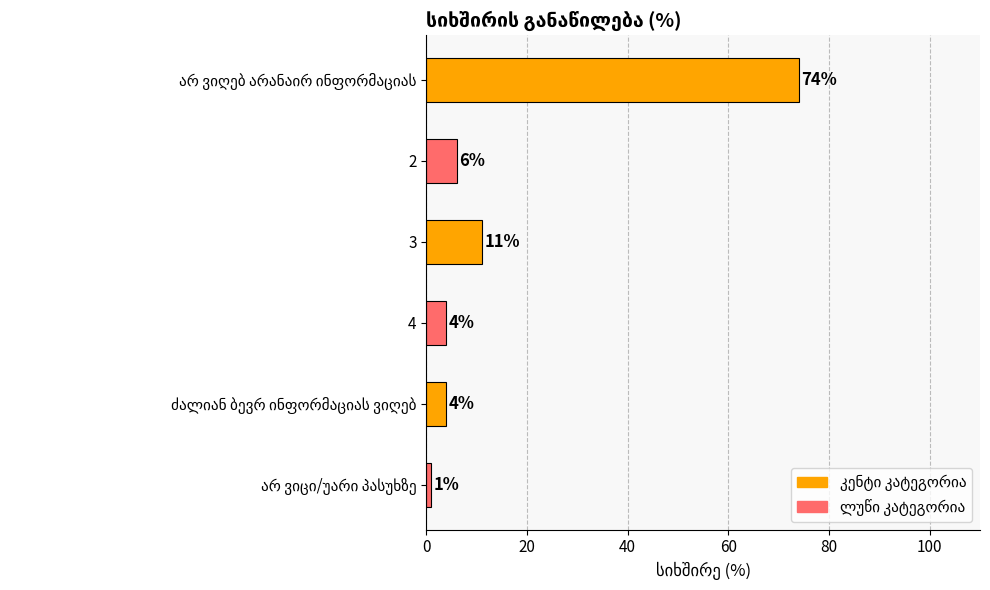

True or false: the data shows 5 at 3.

False